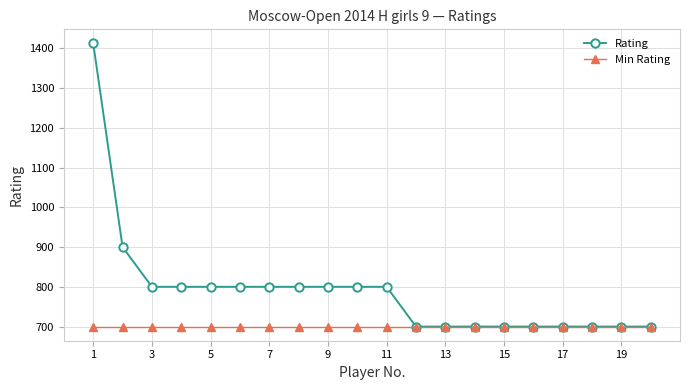

How many lines are shown in the chart?

2